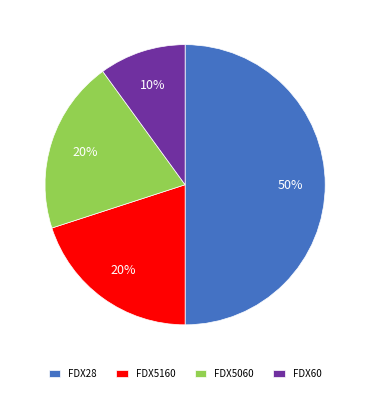

Is FDX5160 the majority of the pie?

No